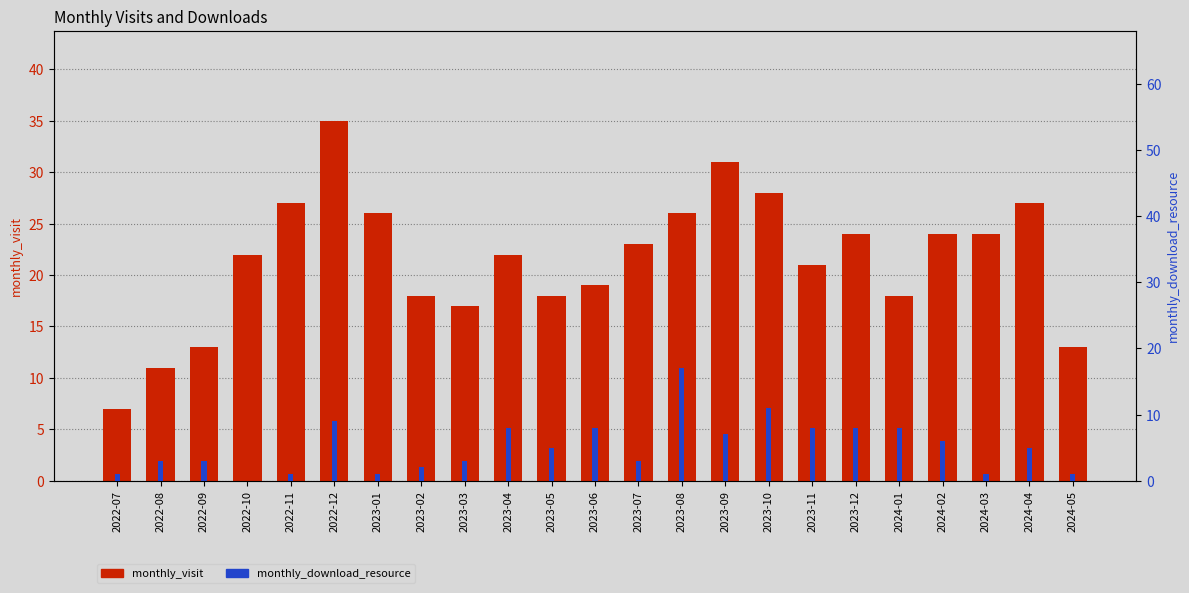

The value of monthly_download_resource at 2023-09 is 7. True or false?

True